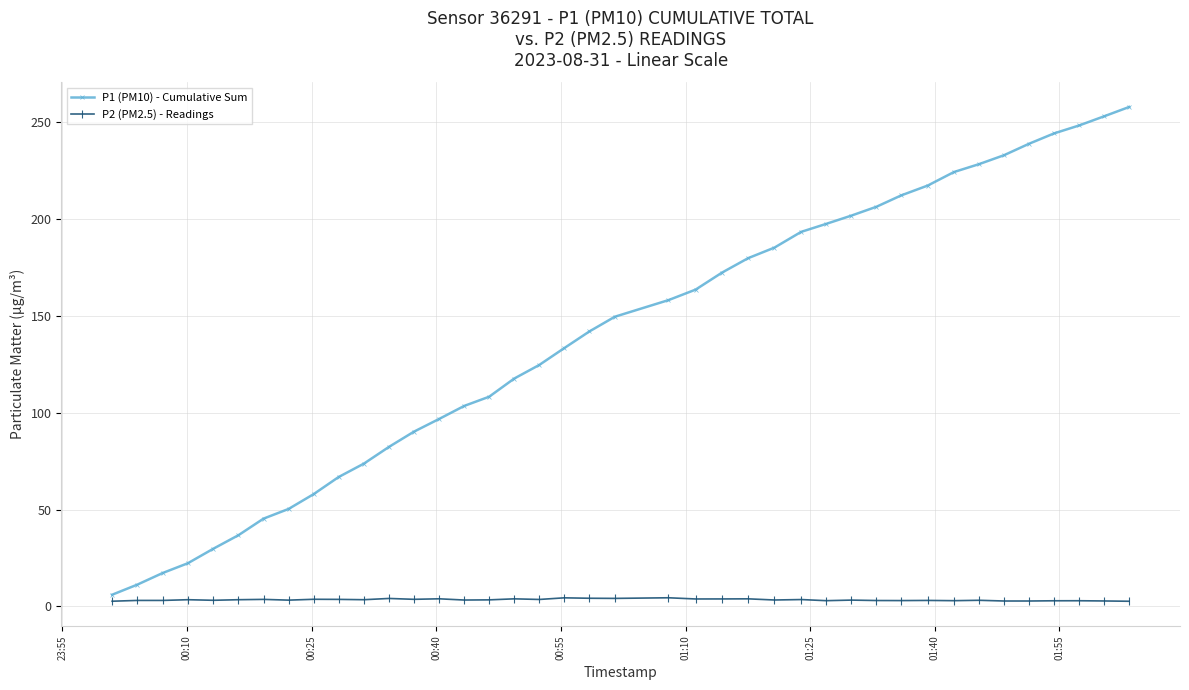

How many categories are shown in the chart?

40